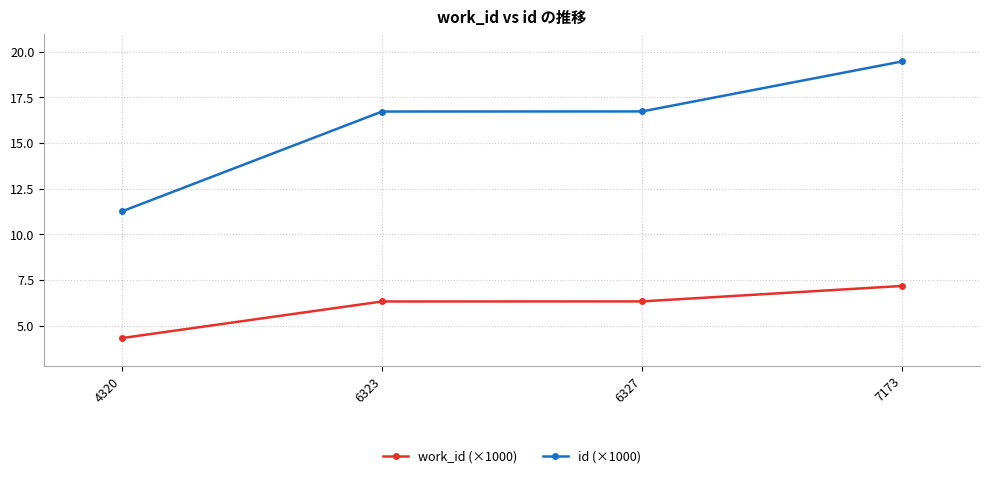

True or false: work_id (×1000) has a value of 6.3 at 6323.

True